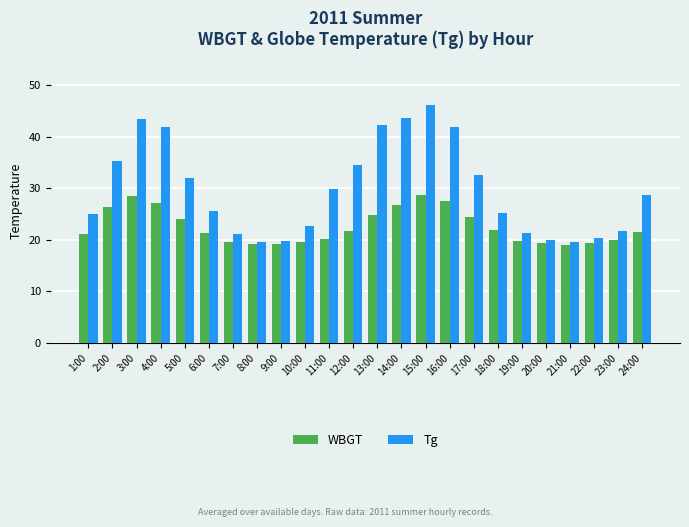

Which category has the highest value across all series?

15:00